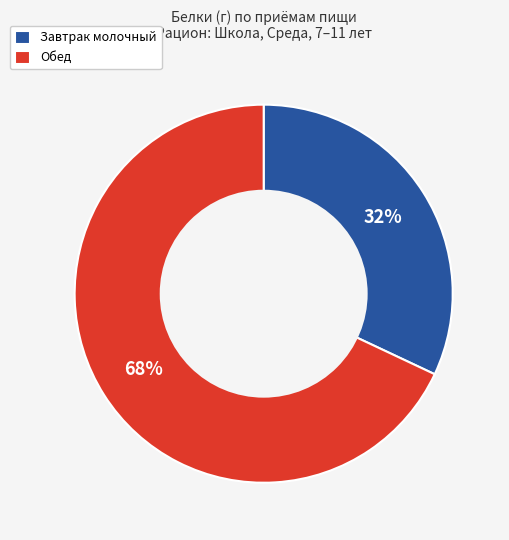

To the nearest percent, what percentage of the pie is Завтрак молочный?

32%